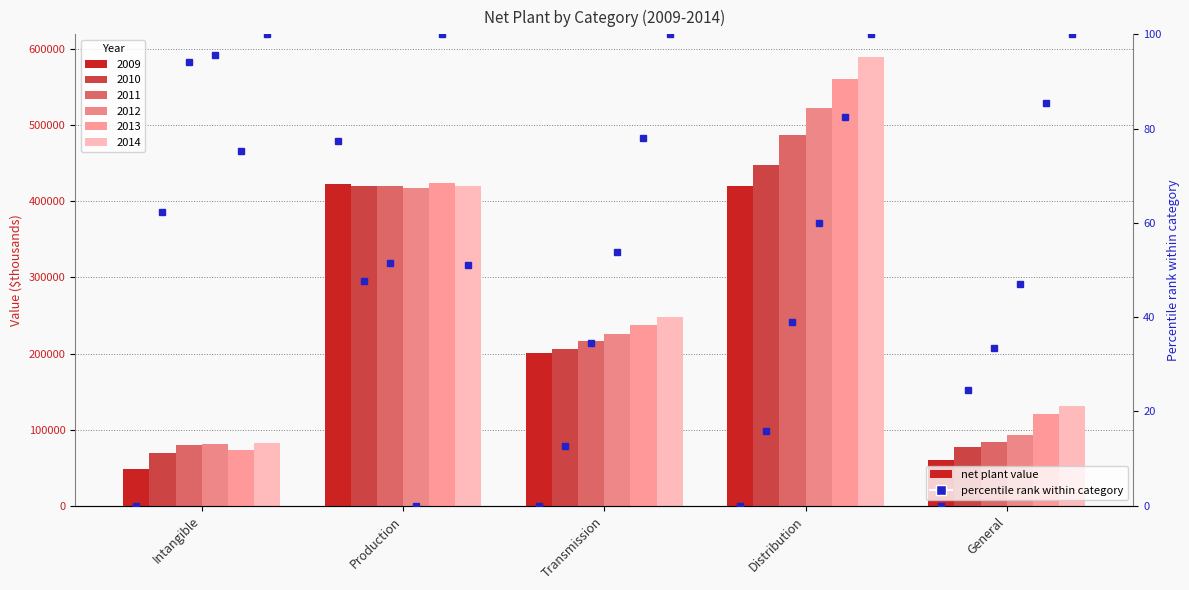

What is the average value of the 2012 series?

267956